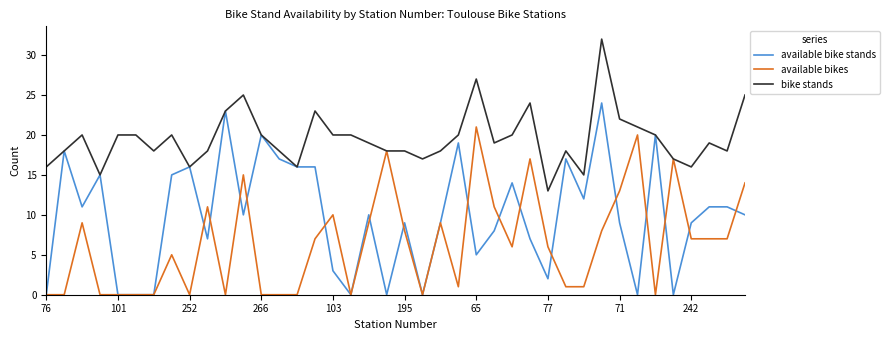

What are all the series names shown in the legend?

available bike stands, available bikes, bike stands